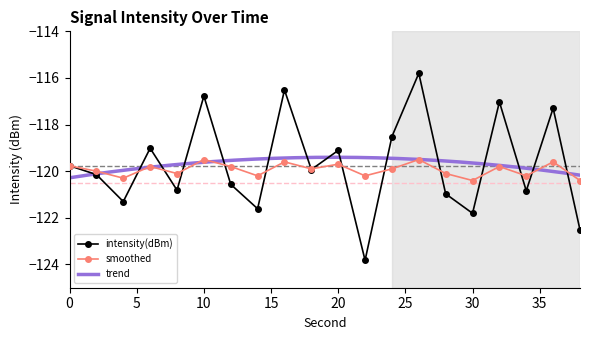

True or false: smoothed has more than 0 interior local peaks.

True